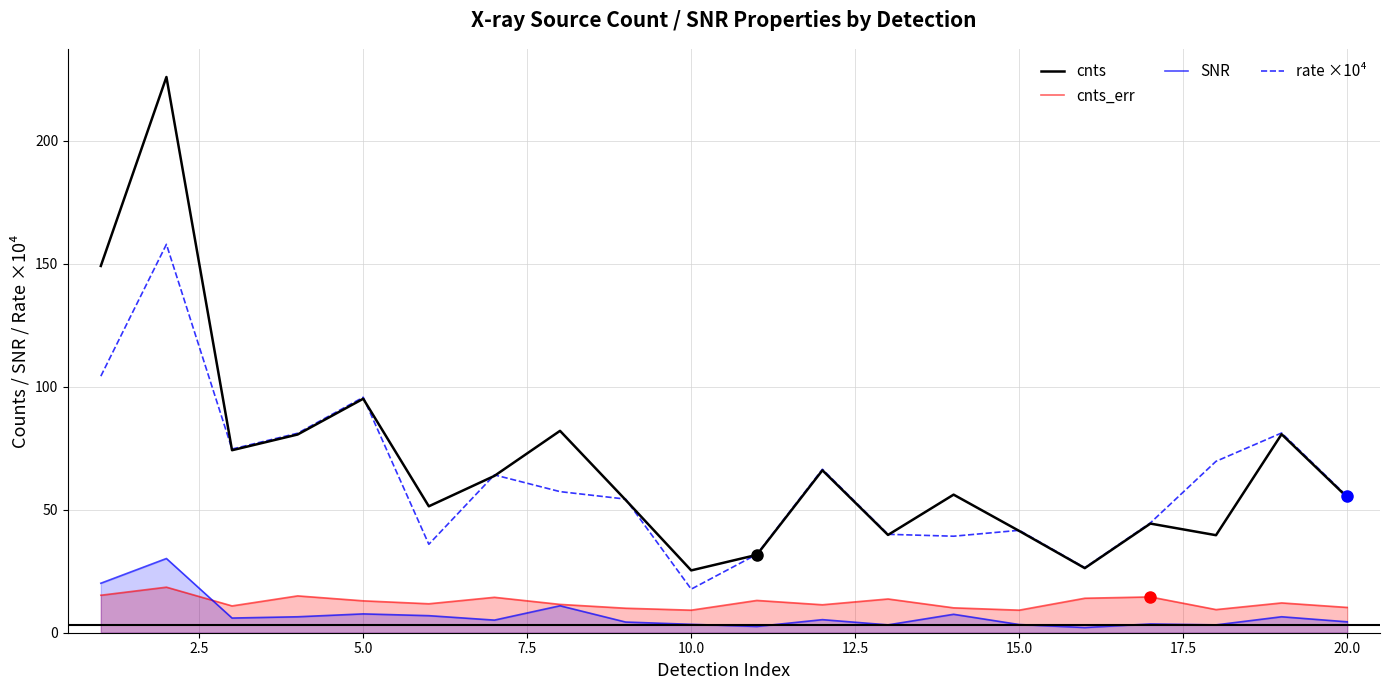

The value of rate ×10⁴ at 15.0 is 67.0. True or false?

False